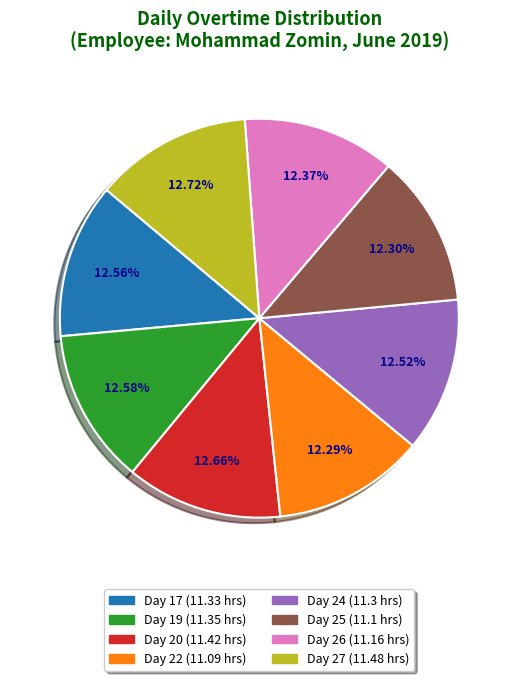

To the nearest percent, what percentage of the pie is Day 17?

13%